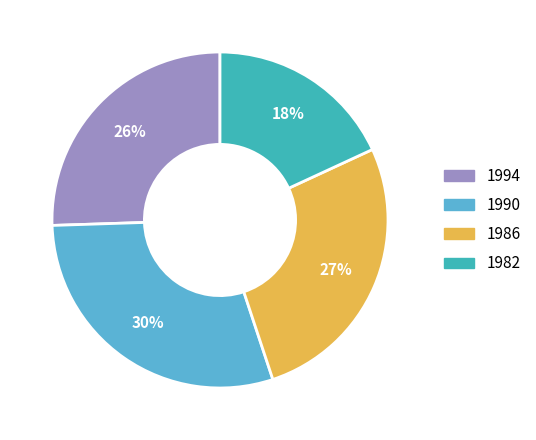

Rank the categories by value from highest to lowest.

1990, 1986, 1994, 1982